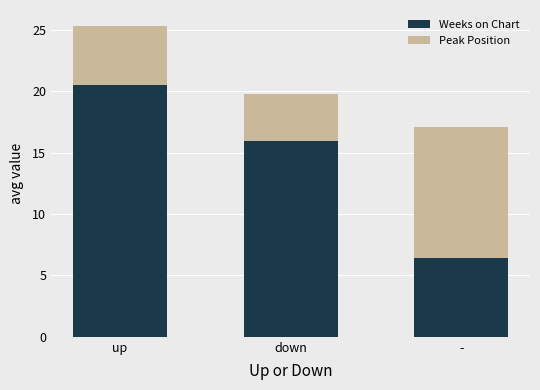

Is it true that Weeks on Chart equals 5.9 at up?

False